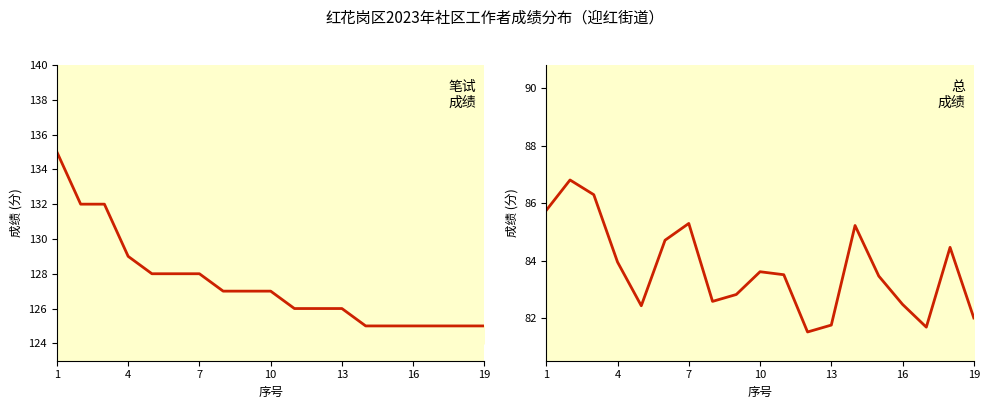

At which label does 总成绩 first exceed 83?

1